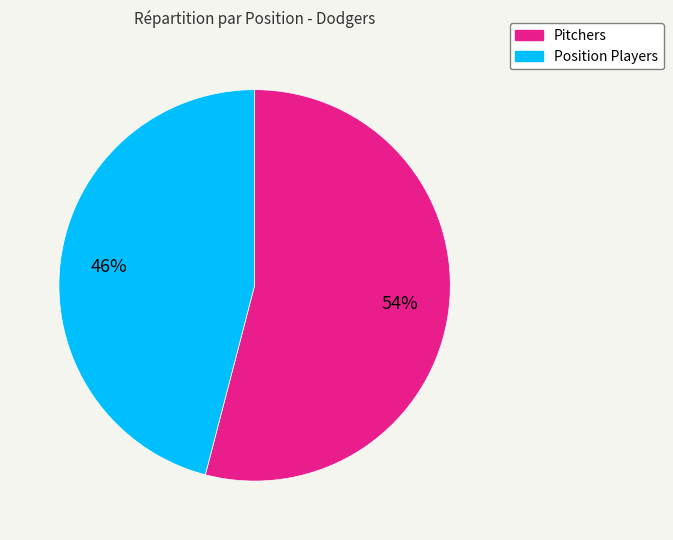

Is there any slice that represents more than half of the pie?

Yes